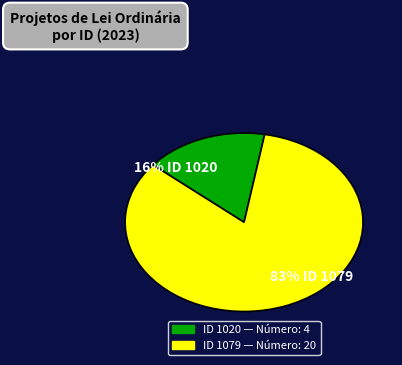

Is there any slice that represents more than half of the pie?

Yes